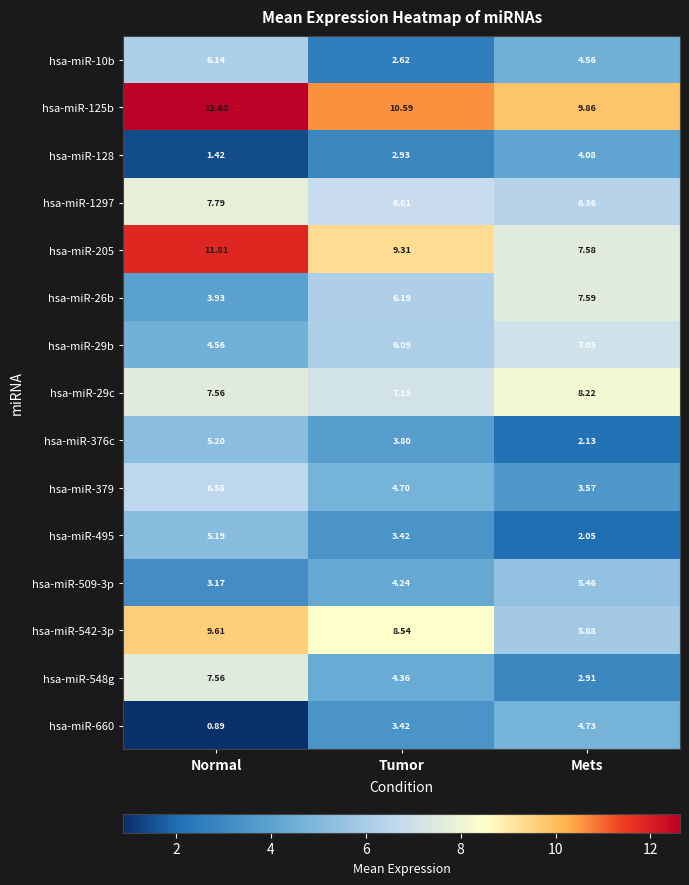

List the labels in order of hsa-miR-29b value, largest first.

Mets, Tumor, Normal